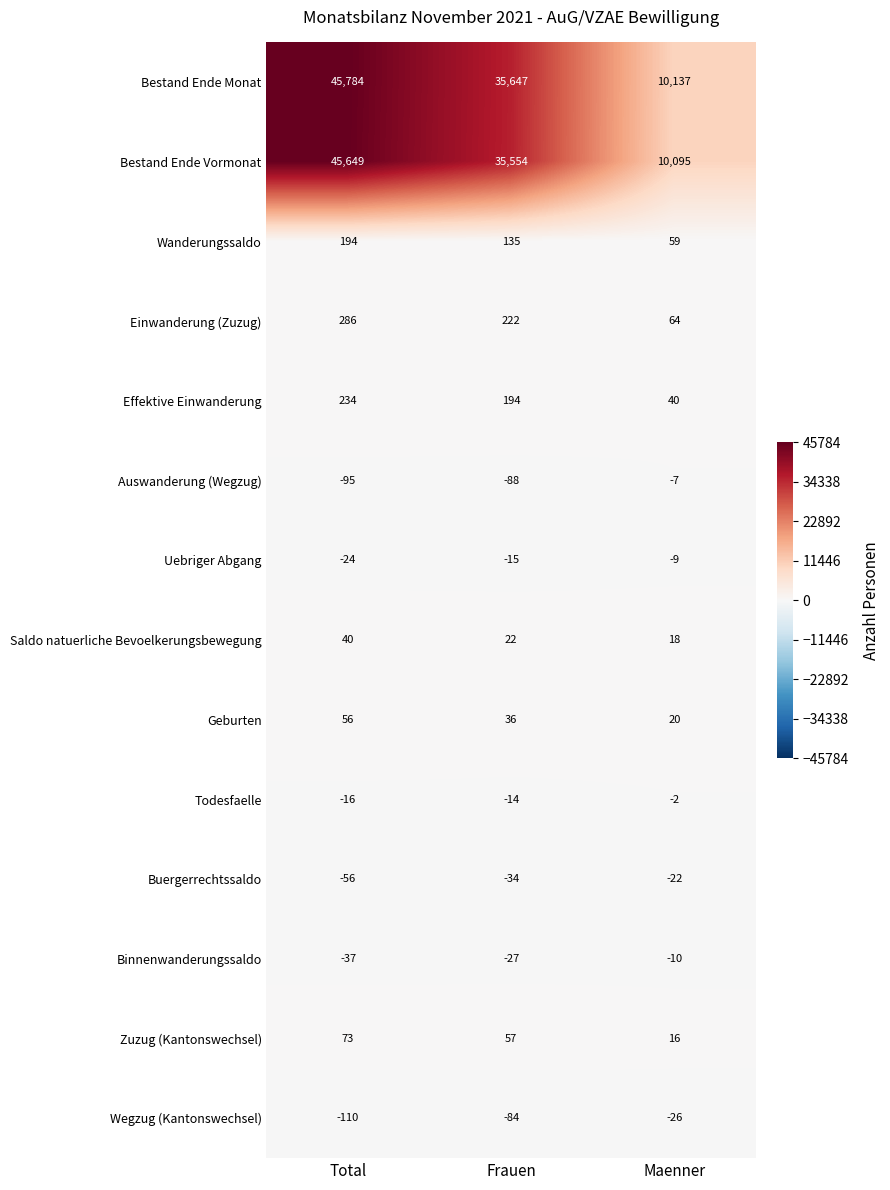

Where is Einwanderung (Zuzug) nearest to the value 175?

Frauen